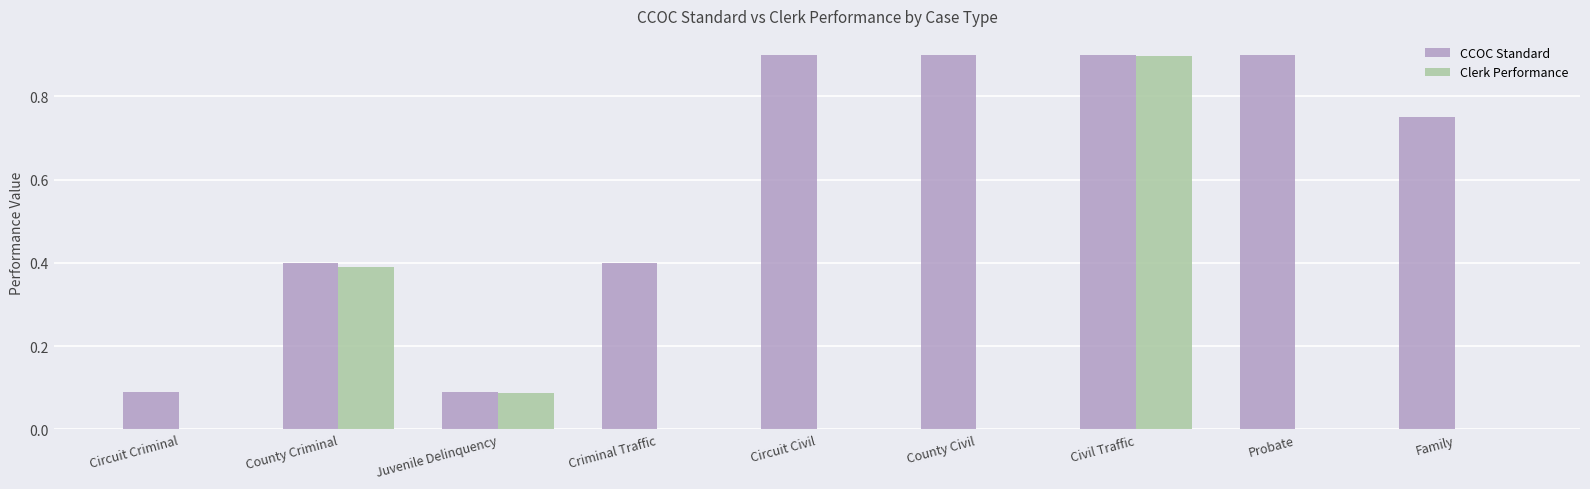

The Clerk Performance series shows 0.3 at Civil Traffic. True or false?

False